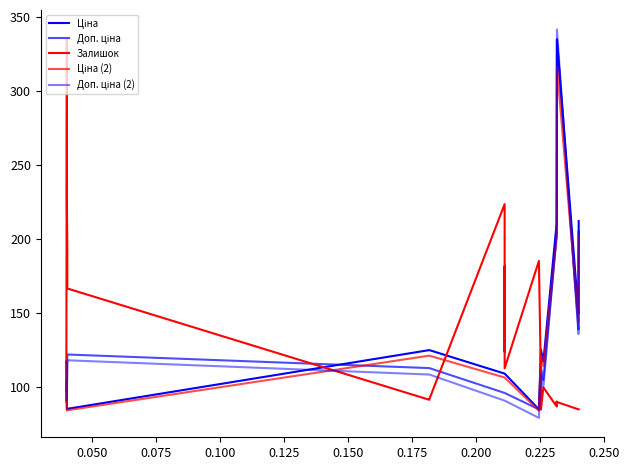

How many lines are shown in the chart?

5